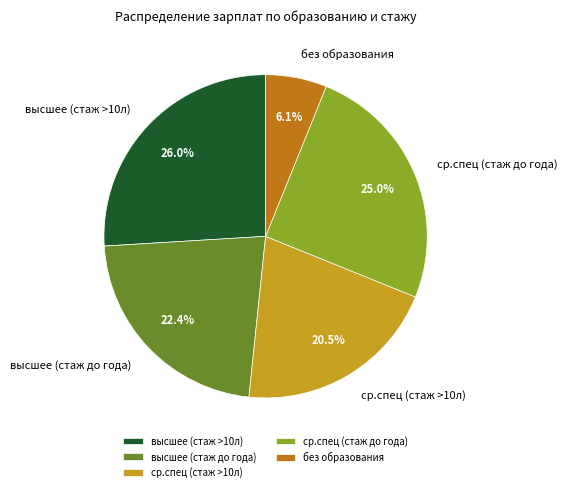

Which slice is the smallest?

без образования